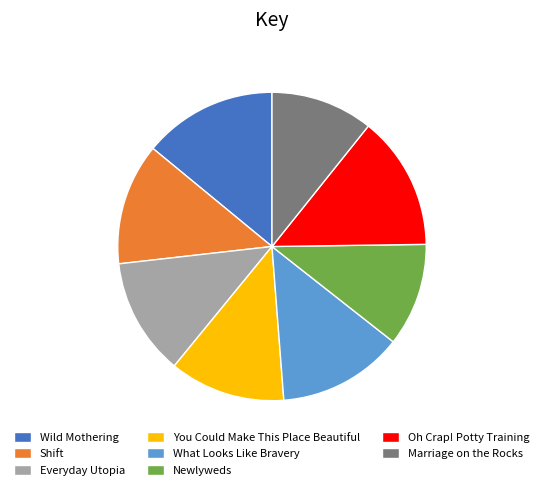

The Marriage on the Rocks slice represents 11% of the pie. True or false?

True